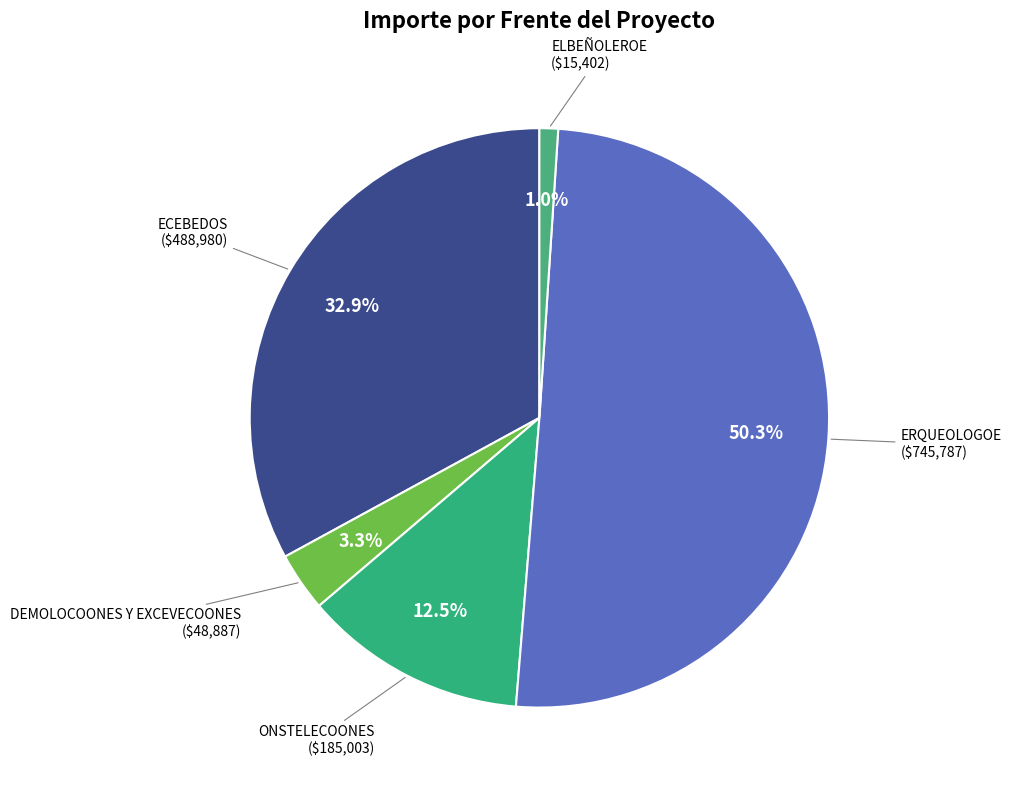

Is there any slice that represents more than half of the pie?

Yes